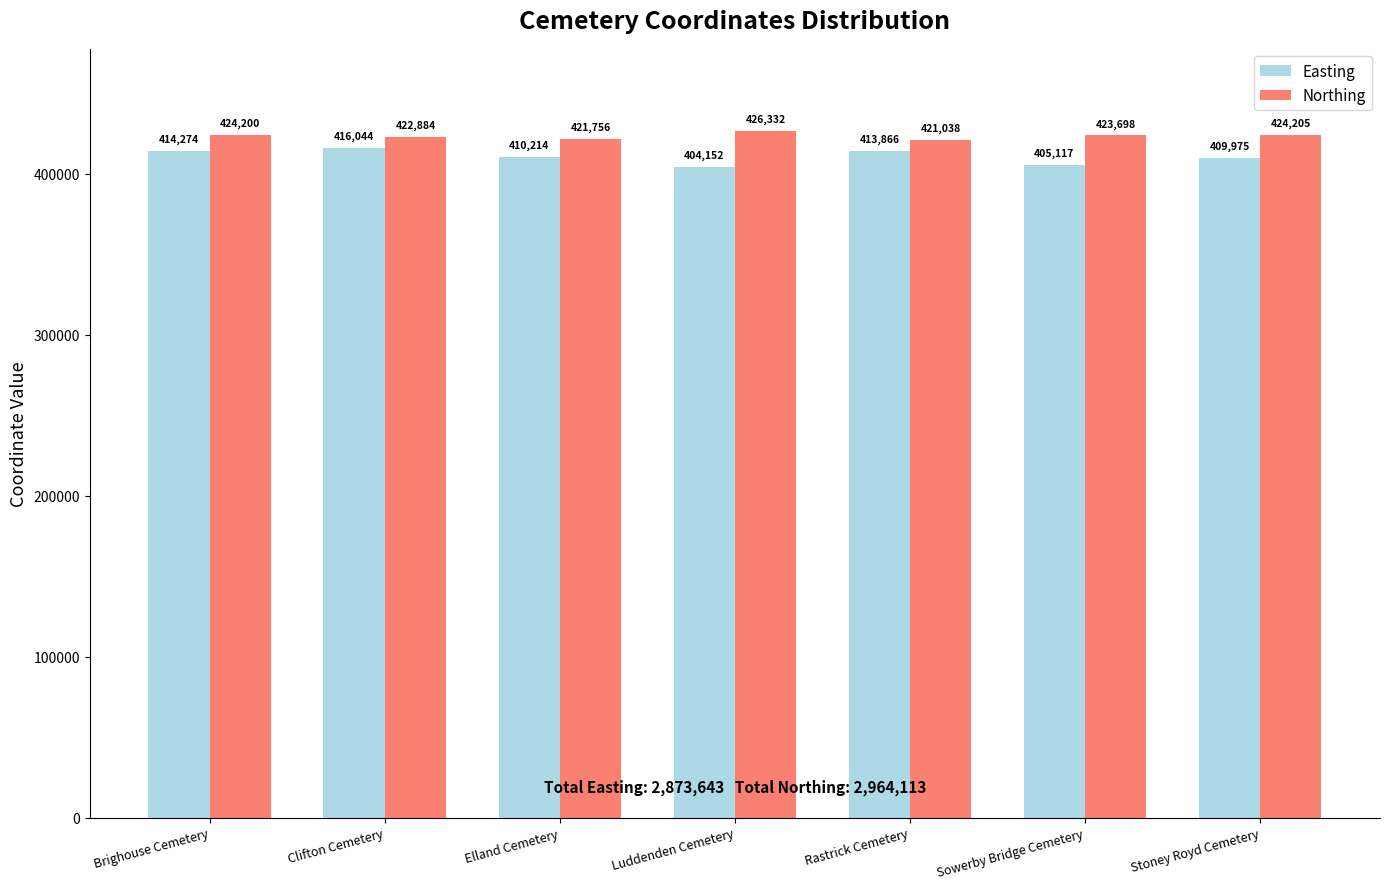

Is it true that Easting equals 409975.3 at Stoney Royd Cemetery?

True